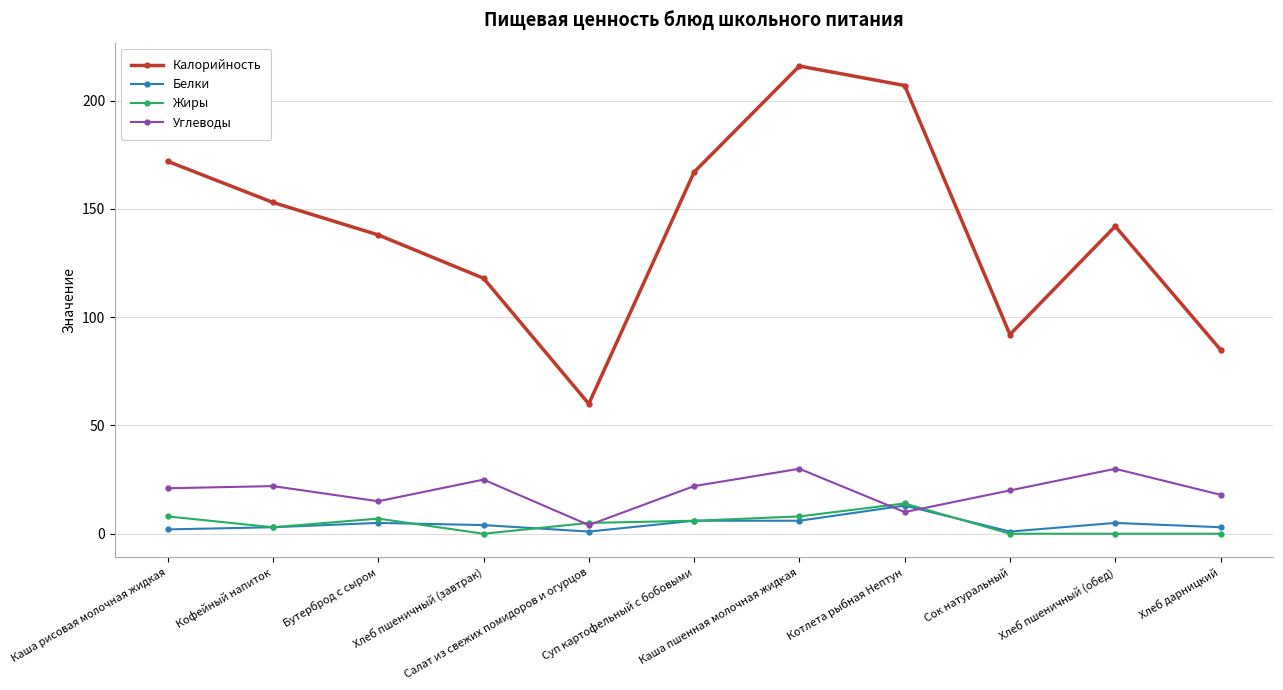

What is the label of the 1st point from the right?

Хлеб дарницкий